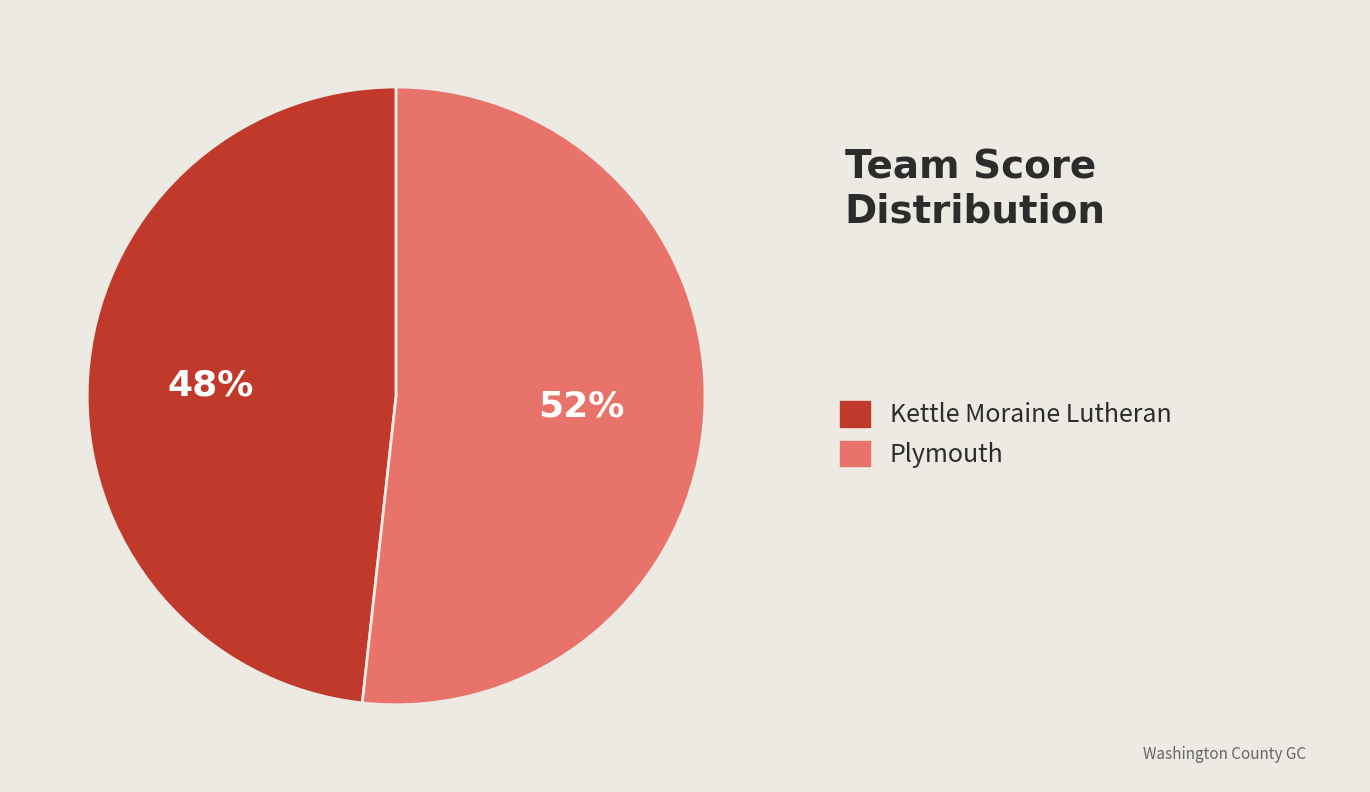

Is there a majority slice in this chart?

Yes